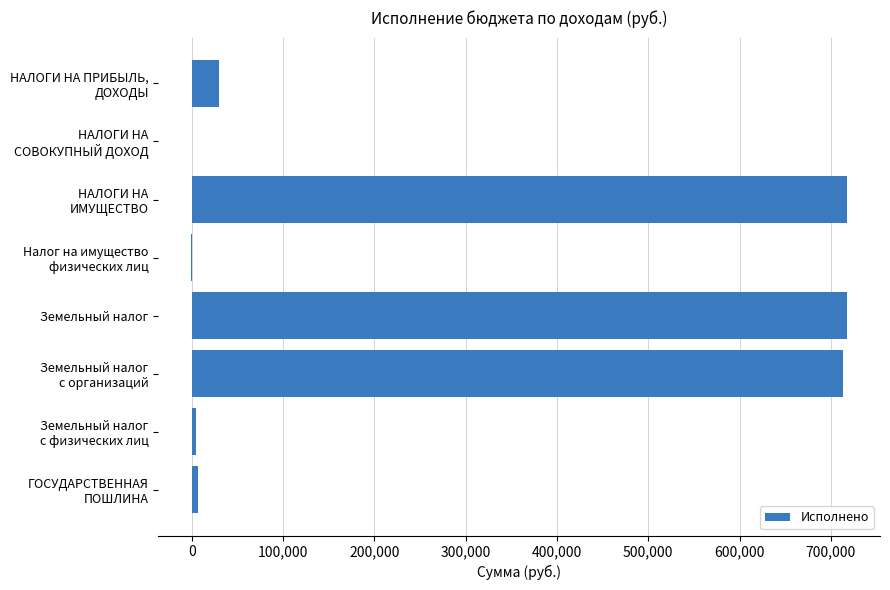

The value at Земельный налог is 717975.8. True or false?

True